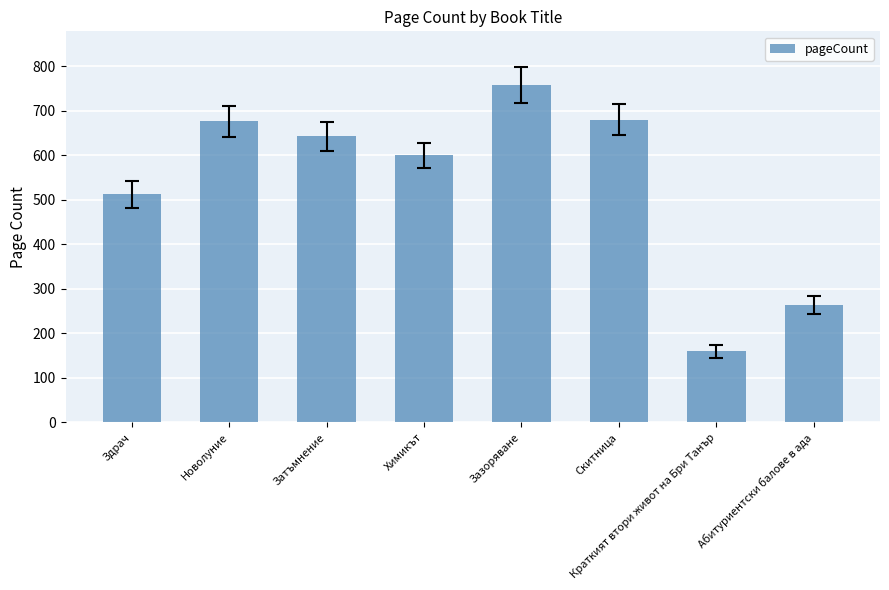

What is the value of the 4th bar from the left?

600